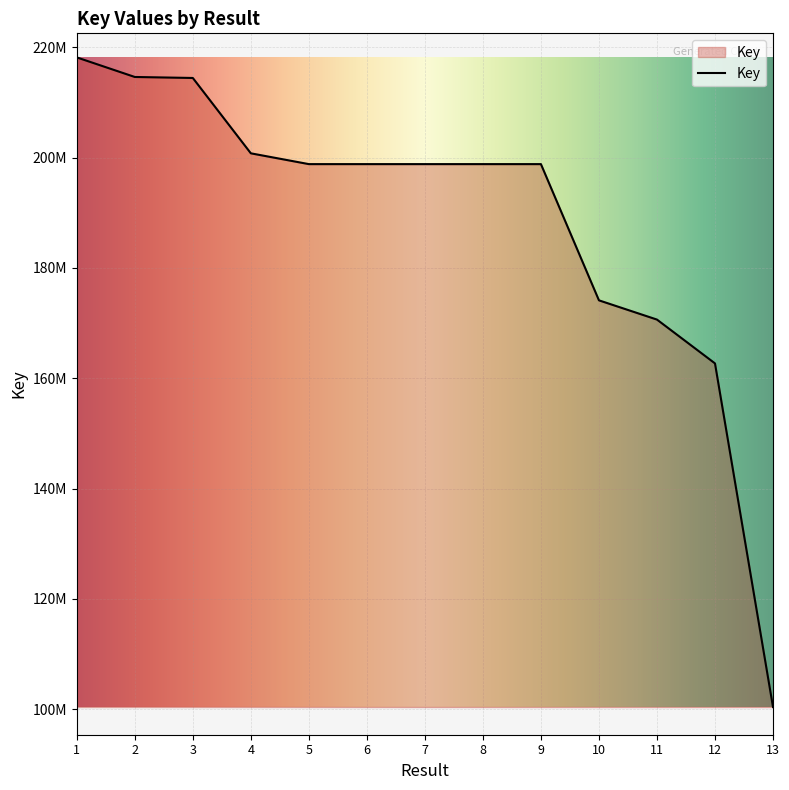

Which has a higher value, 9 or 1?

1